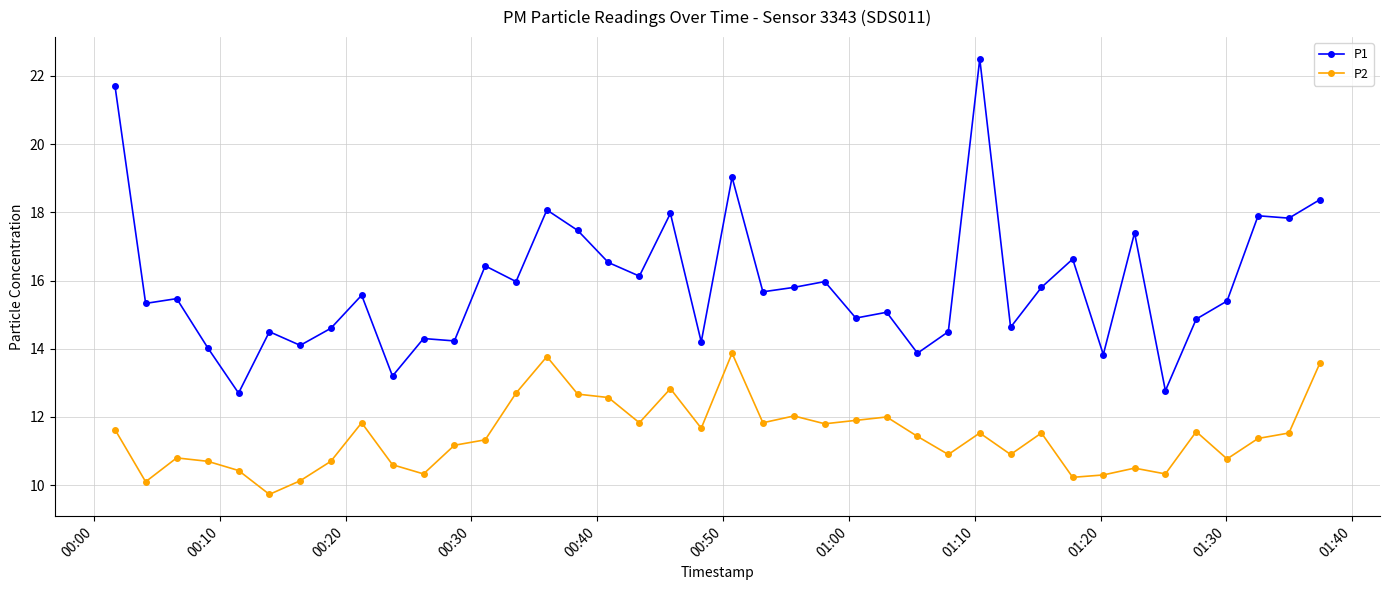

What is the difference between the maximum and minimum values in the P2 series?

4.1